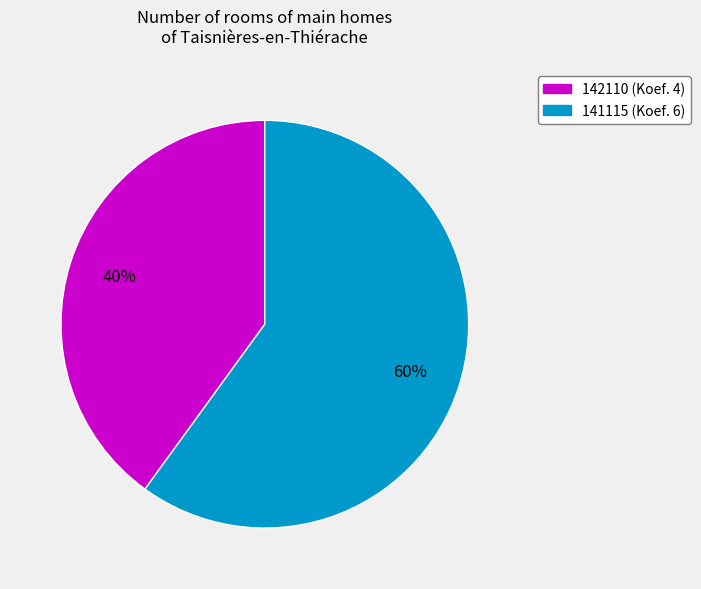

True or false: 141115 accounts for 69% of the total.

False